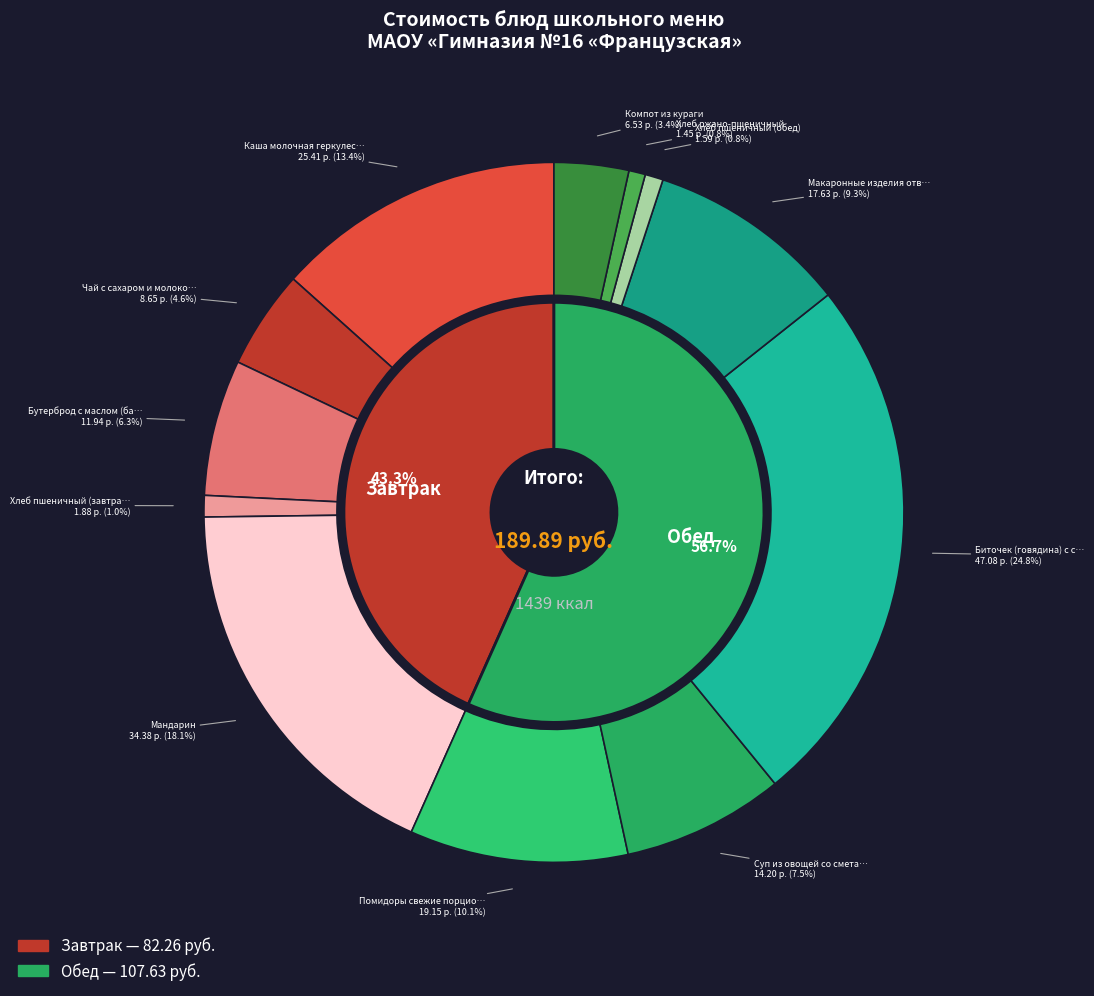

To the nearest percent, what percentage of the pie is Каша молочная геркулесовая с маслом?

13%